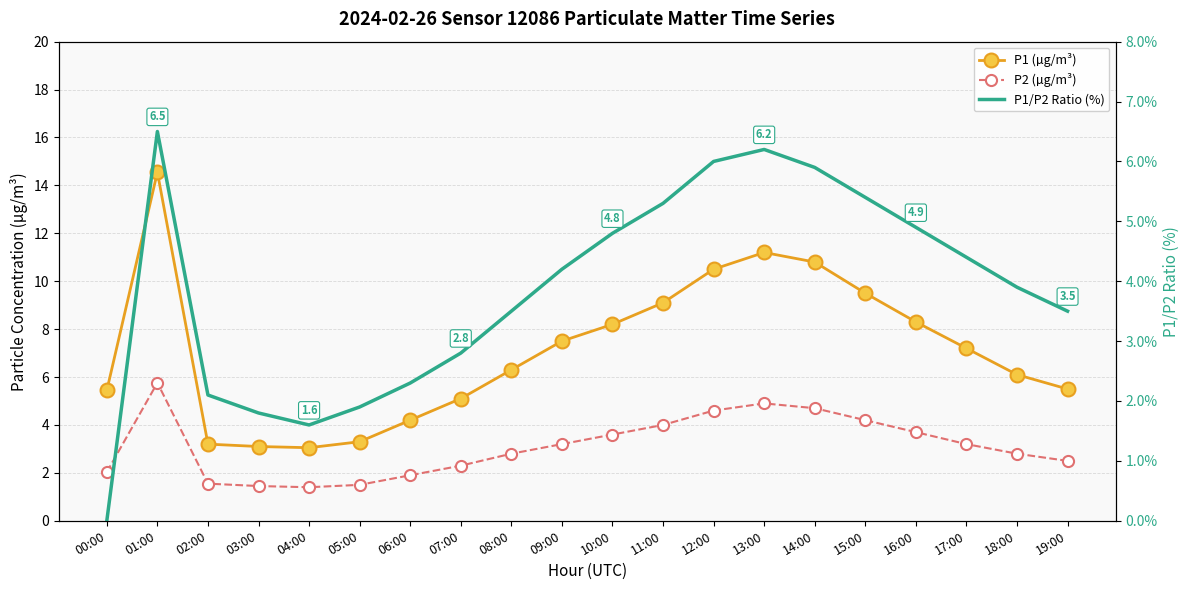

Which series changed the most between 03:00 and 04:00?

P1/P2 Ratio (%)